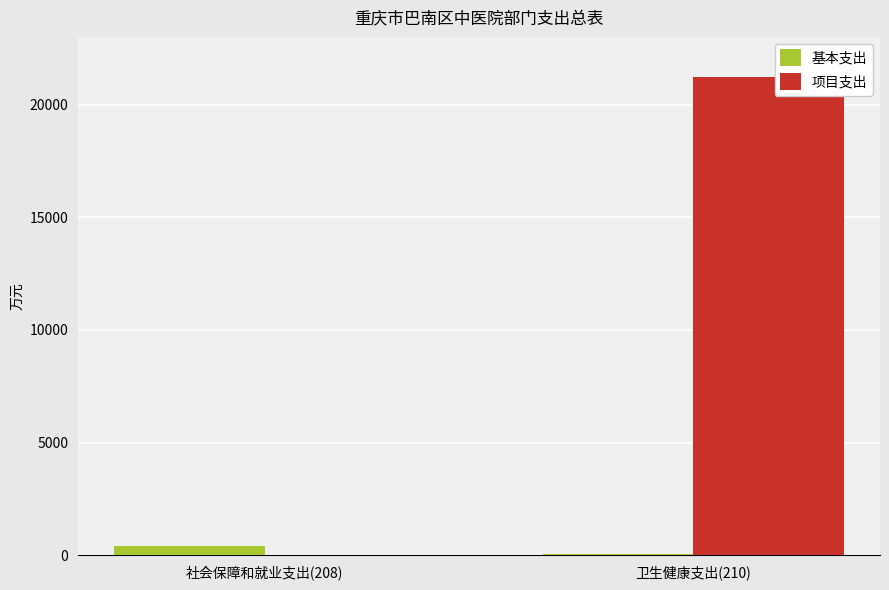

What is the average value of the 项目支出 series?

10600.9